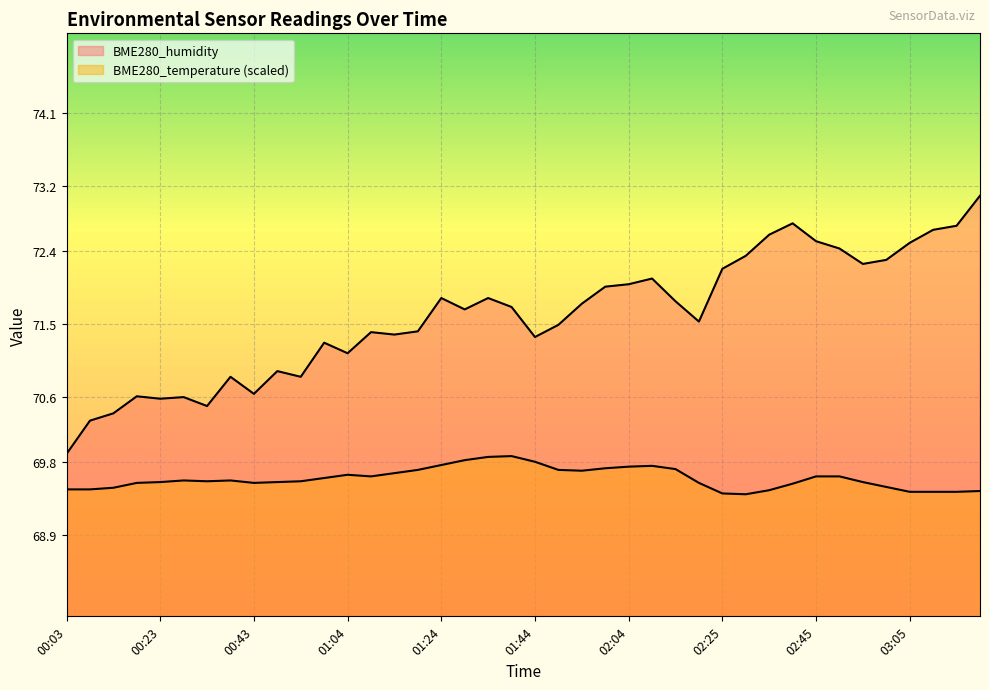

List the series in order of their peak value, highest first.

BME280_humidity, BME280_temperature